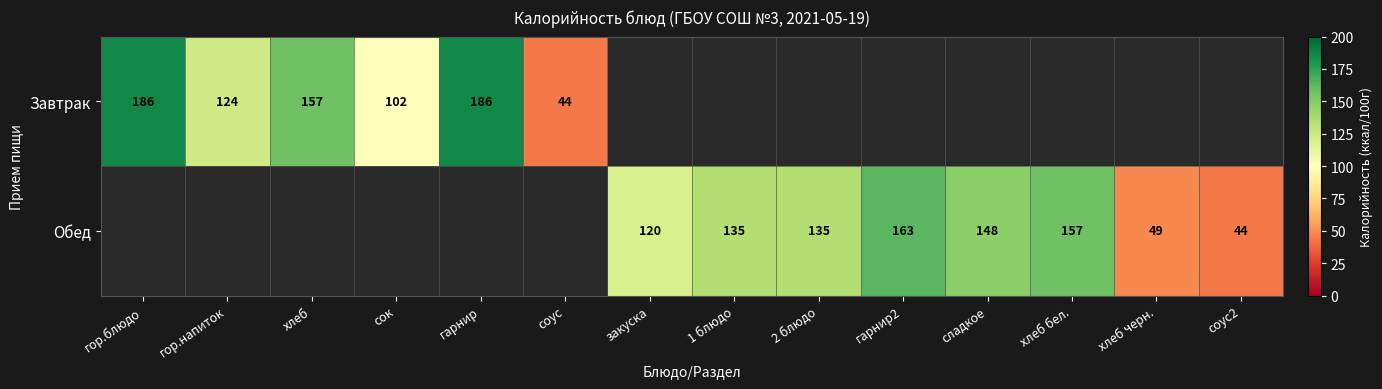

The value of Завтрак at соус is 77.9. True or false?

False